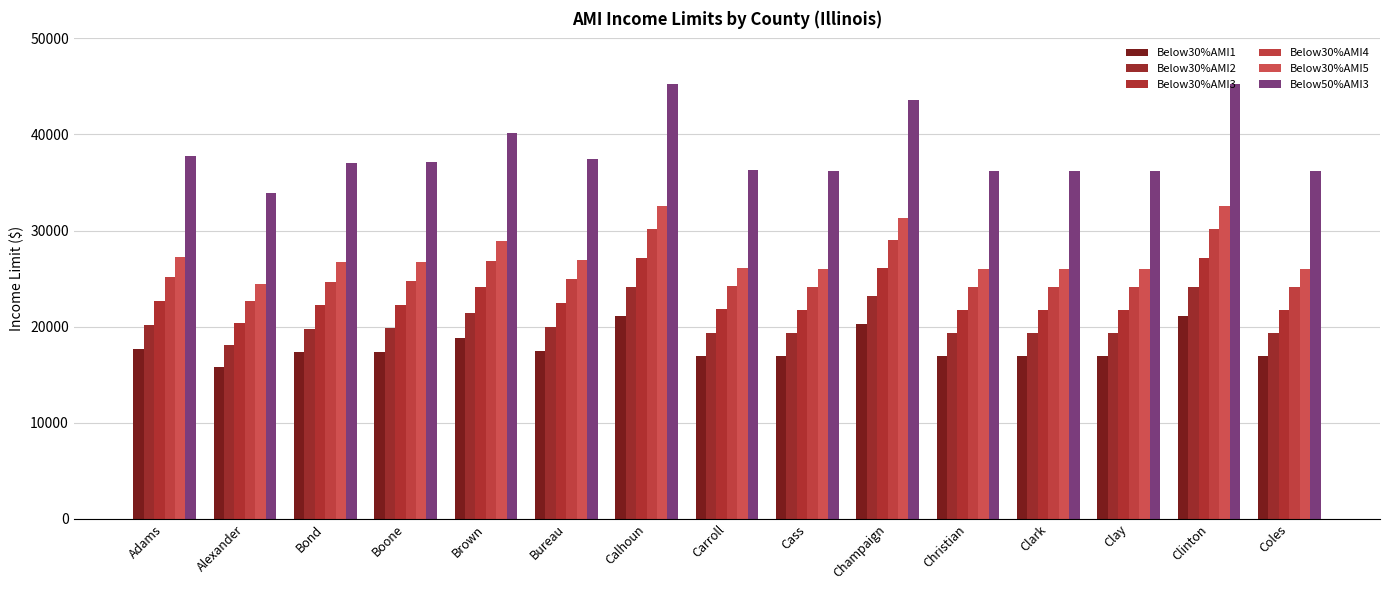

What is the minimum value shown in the chart?

15840